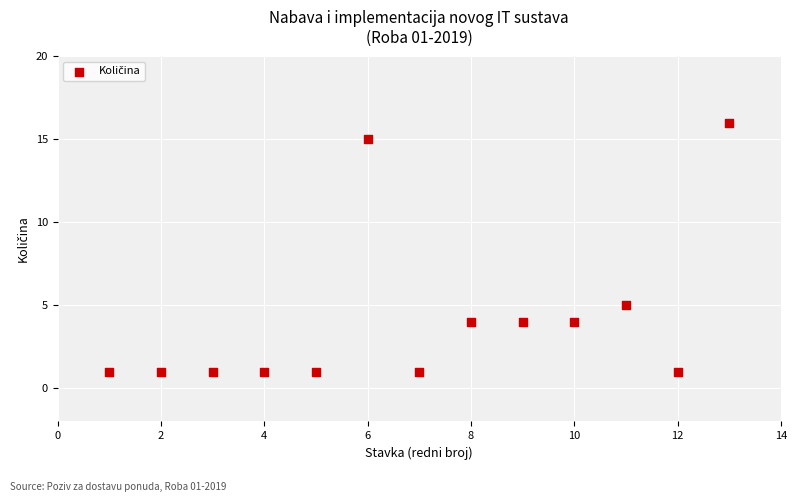

What Y value in the scatter plot is closest to 8?

5